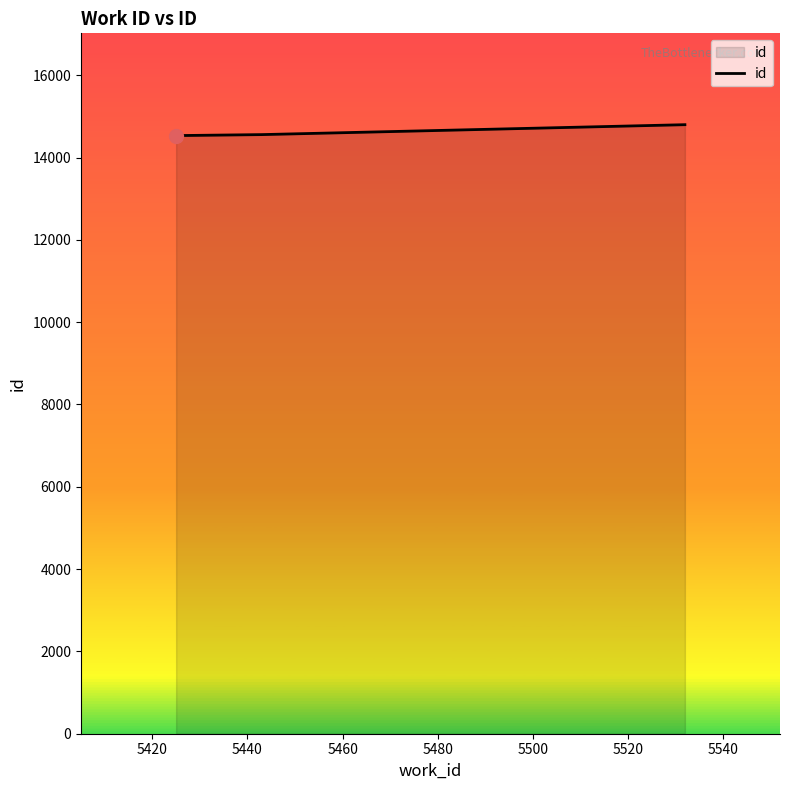

Does the chart have visible grid lines?

No